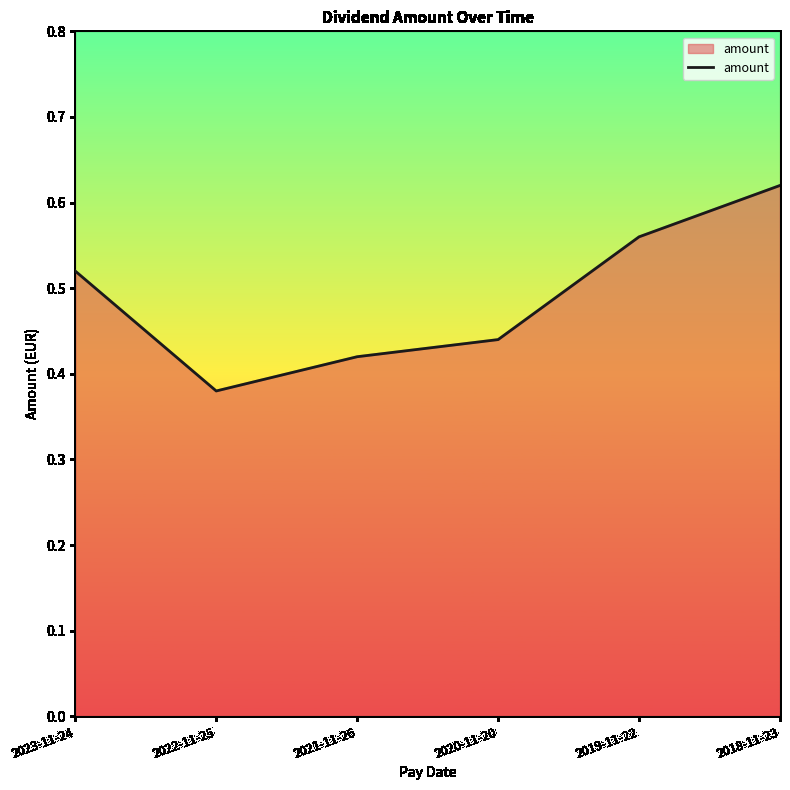

Is it true that the value at 2021-11-26 is 0.1?

False